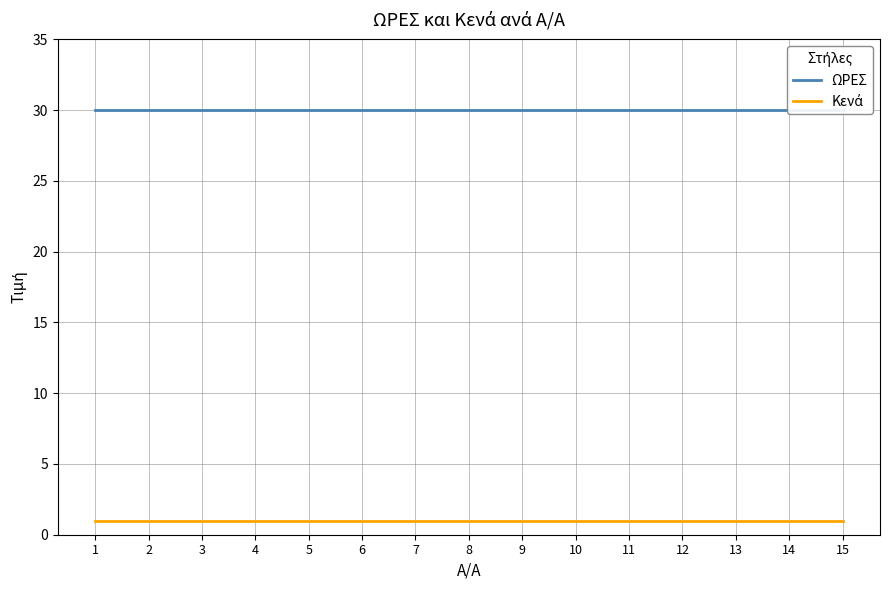

Reading left to right, list all the values displayed in this chart.

ΩΡΕΣ: 1=30	2=30	3=30	4=30	5=30	6=30	7=30	8=30	9=30	10=30	11=30	12=30	13=30	14=30	15=30
Κενά: 1=1	2=1	3=1	4=1	5=1	6=1	7=1	8=1	9=1	10=1	11=1	12=1	13=1	14=1	15=1